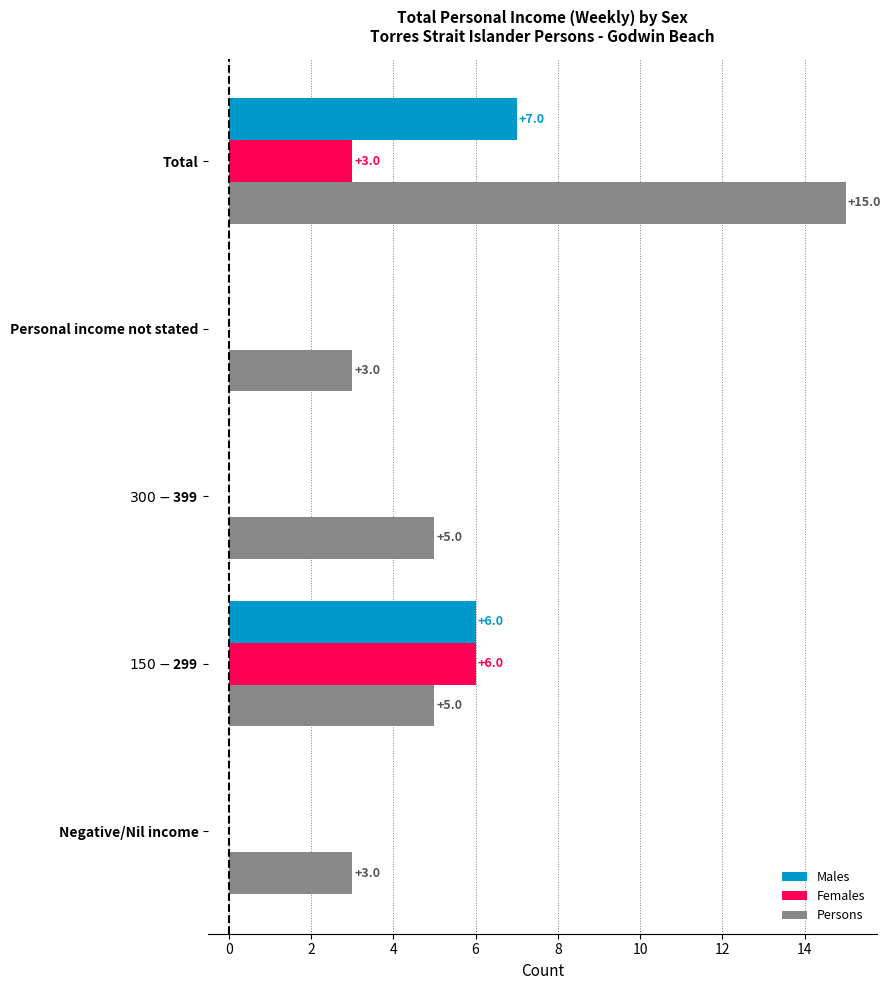

The value of Persons at Personal income not stated is 3. True or false?

True